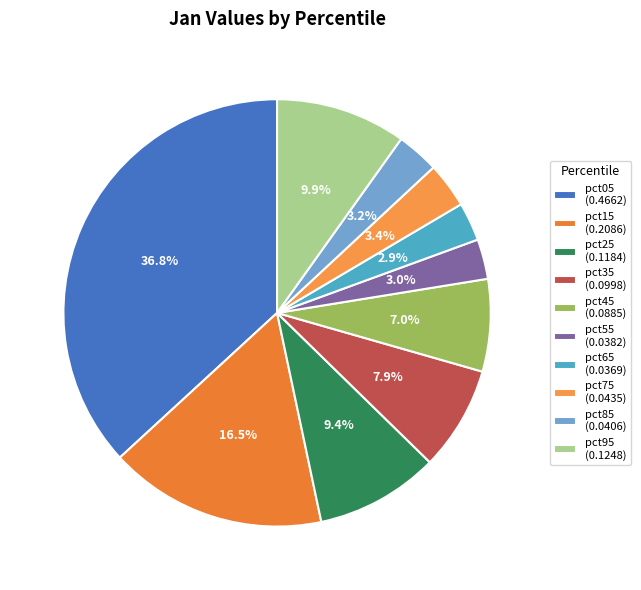

Does pct25 account for over 50% of the chart?

No